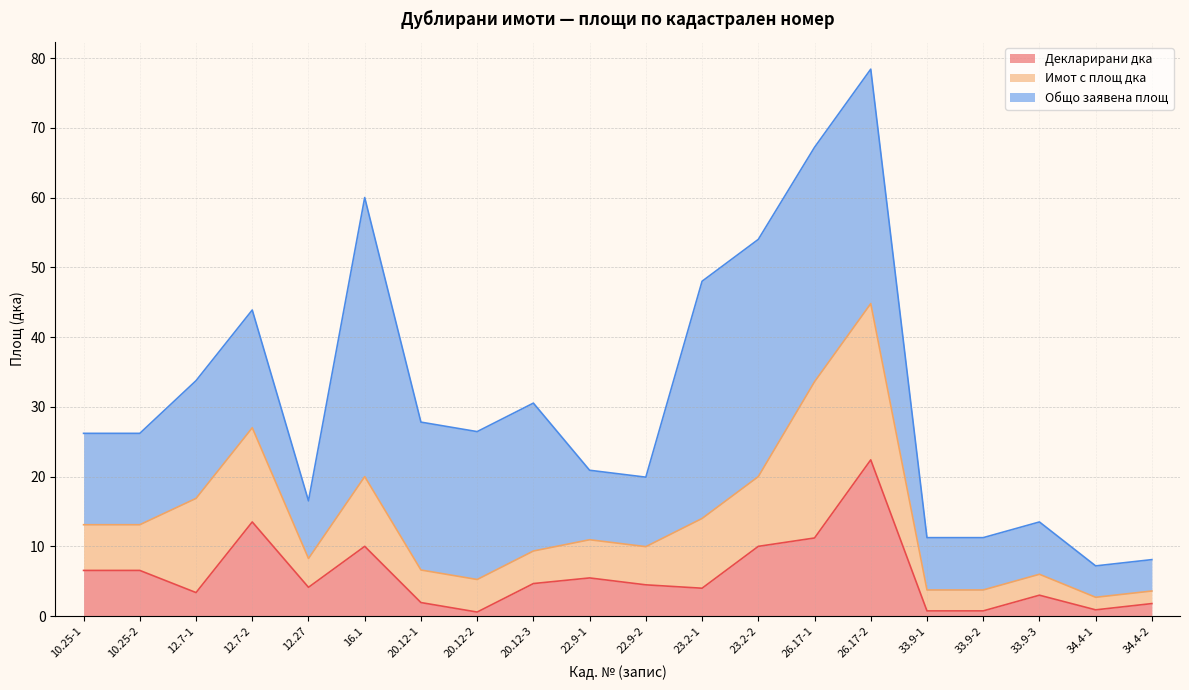

At which category does the chart reach its minimum across all series?

20.12-2